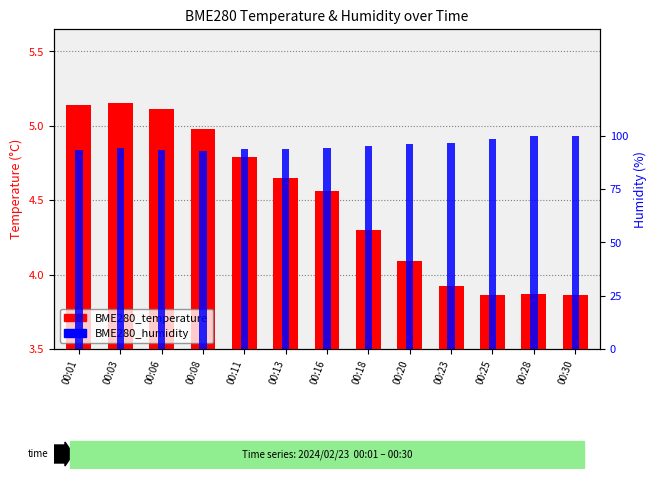

The BME280_humidity series shows 162.0 at 00:16. True or false?

False